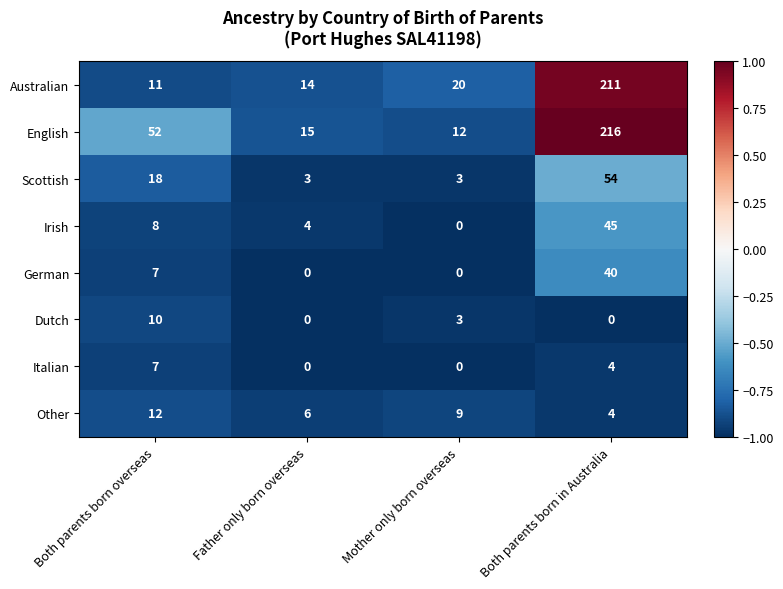

Is it true that Dutch equals 10 at Both parents born overseas?

True